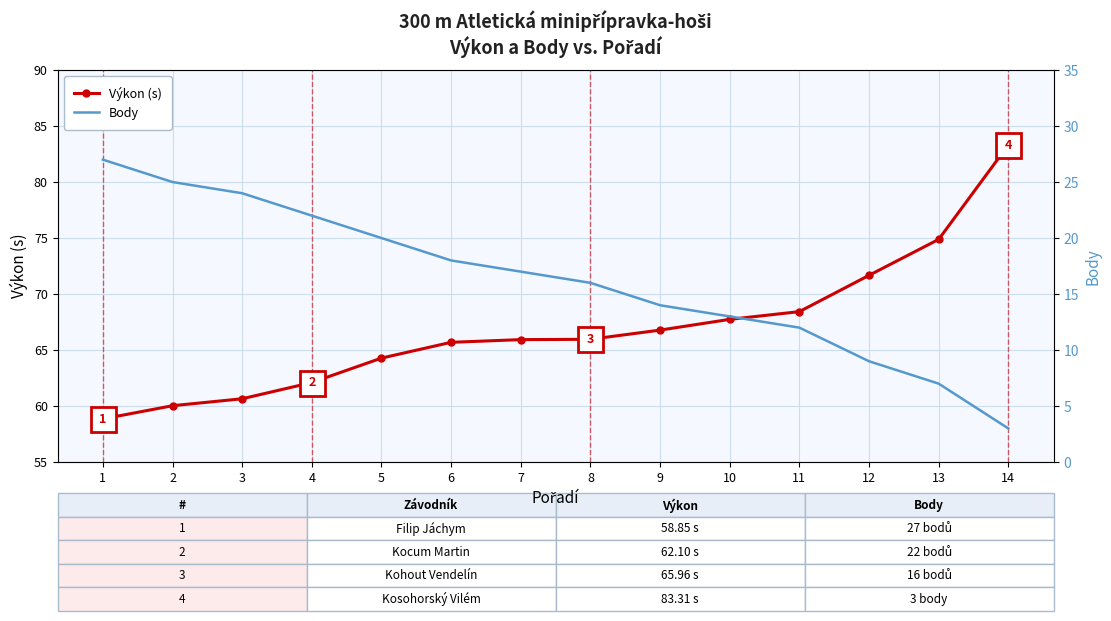

What is the difference between the maximum and minimum values in the Body series?

24.0